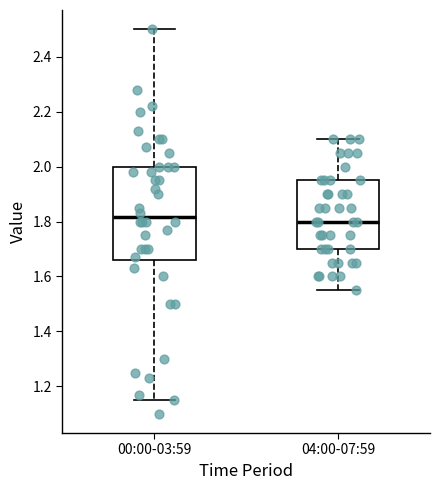

Reading left to right, transcribe this box plot: for each box, give where its median line is, the range the box spans, and where its two whiskers end, as read against the y-axis. The values are not printed on the chart, so give them approximately, as read against the axis.

00:00-03:59: median 1.82, box 1.66 to 2.00, whiskers 1.16 to 2.50
04:00-07:59: median 1.80, box 1.70 to 1.96, whiskers 1.56 to 2.10